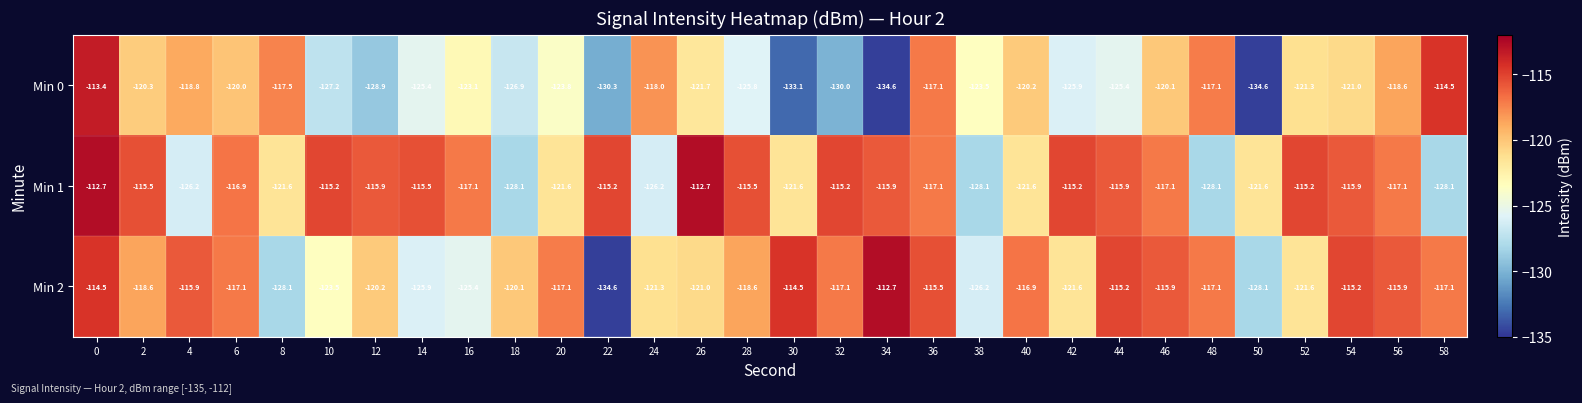

How many values in the Min 1 series exceed -116?

14